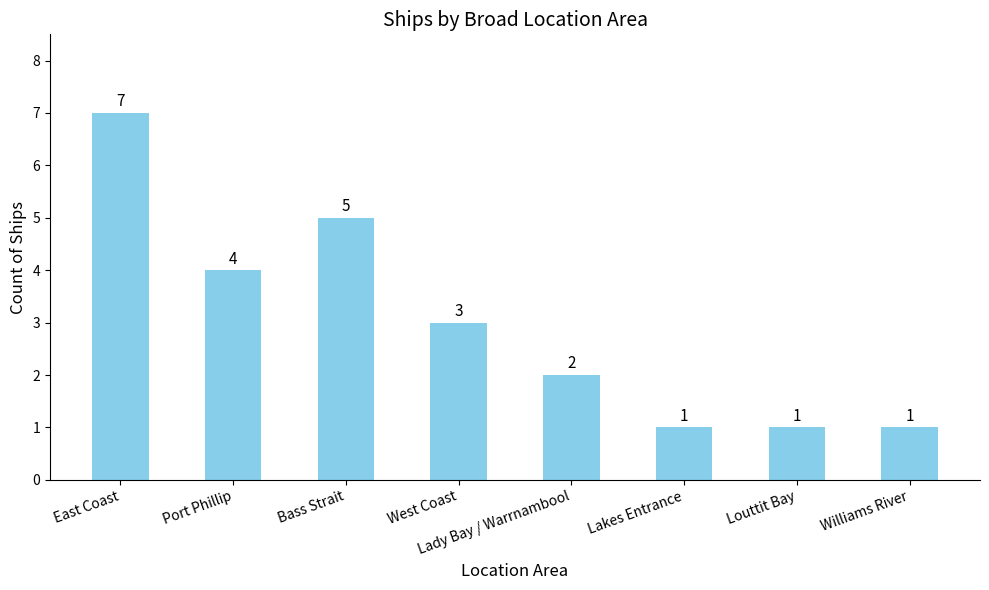

The value at Lakes Entrance is 1. True or false?

True